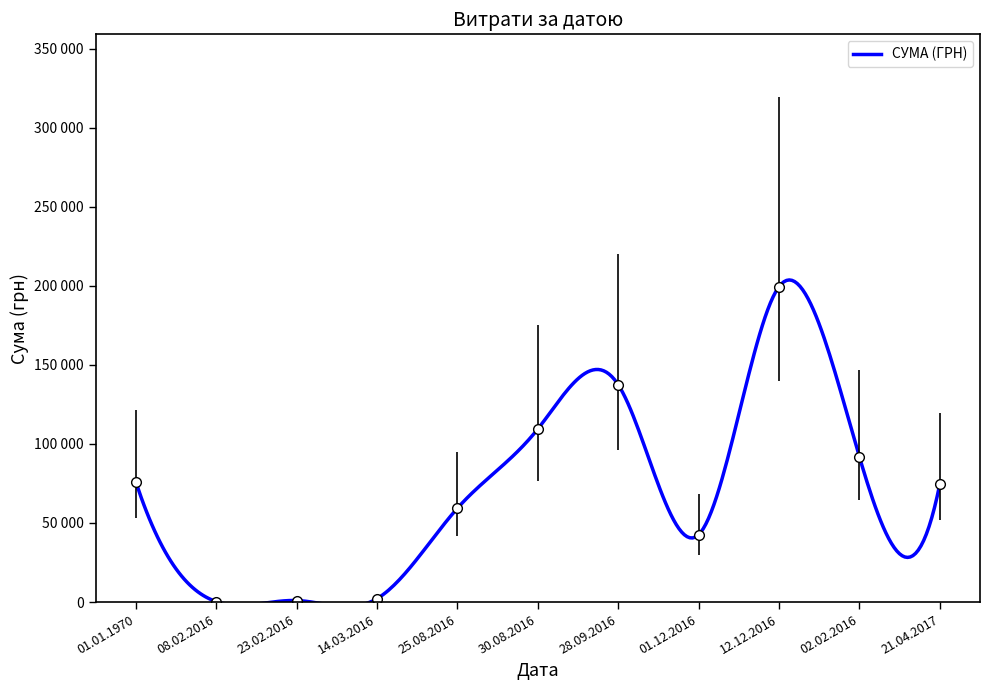

Reading left to right, extract all data points from this chart.

75901.6	271.4	929.3	2146.1	59348.7	109480.0	137438.6	42588.0	199520.0	91812.0	74546.0